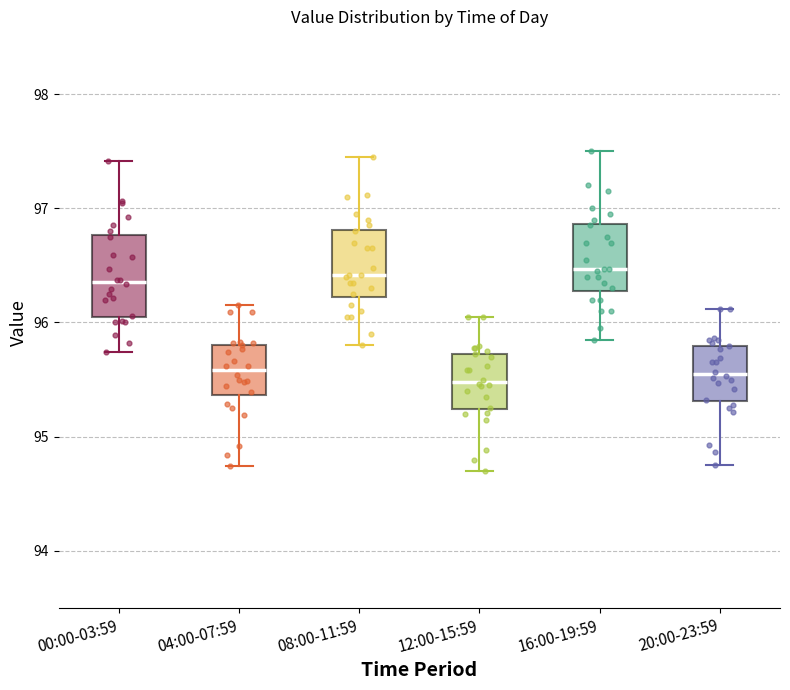

Where is the lower edge of the box for 20:00-23:59 on the y-axis? The values are not printed on the chart, so give them approximately, as read against the axis.

95.3